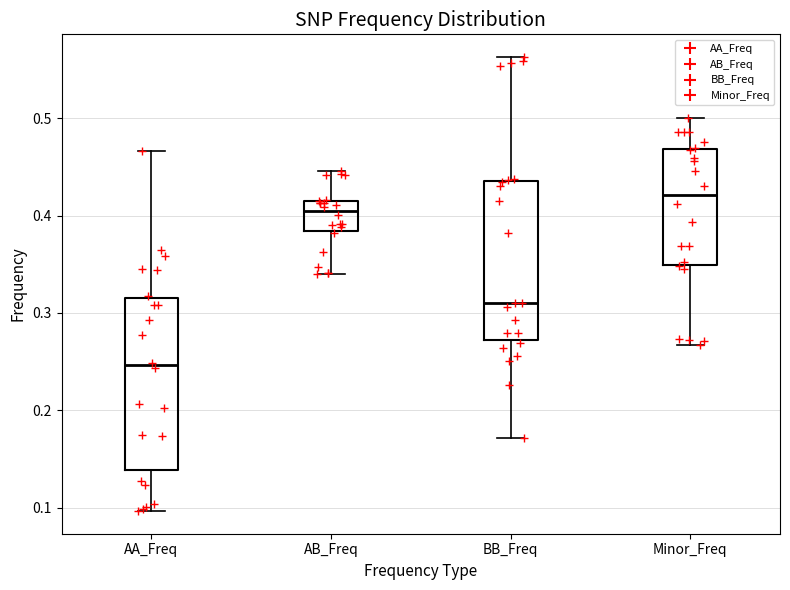

Reading left to right, transcribe this box plot: for each box, give where its median line is, the range the box spans, and where its two whiskers end, as read against the y-axis. The values are not printed on the chart, so give them approximately, as read against the axis.

AA_Freq: median 0.25, box 0.14 to 0.32, whiskers 0.10 to 0.47
AB_Freq: median 0.40, box 0.38 to 0.41, whiskers 0.34 to 0.45
BB_Freq: median 0.31, box 0.27 to 0.44, whiskers 0.17 to 0.56
Minor_Freq: median 0.42, box 0.35 to 0.47, whiskers 0.27 to 0.50